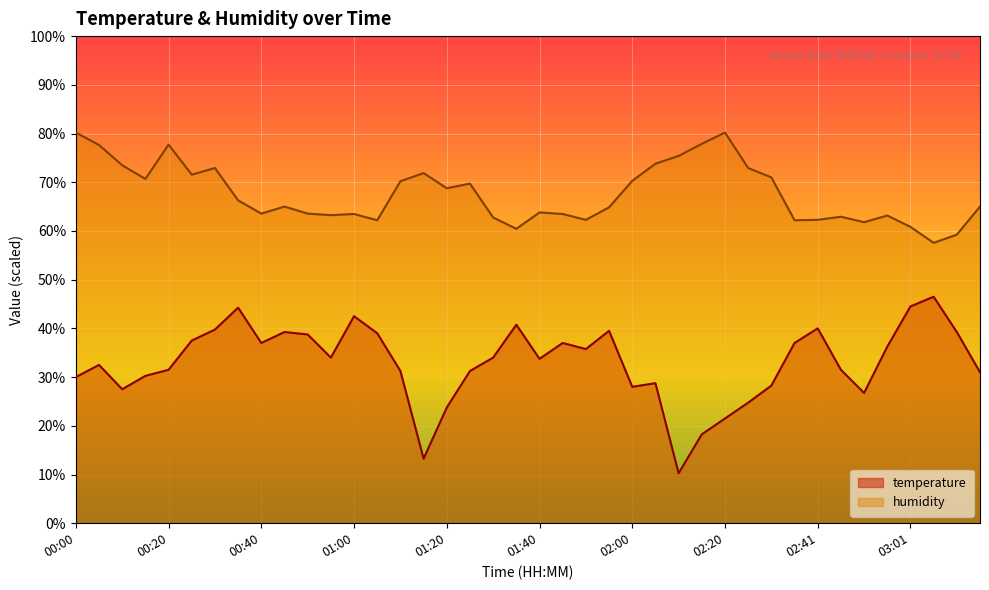

How many lines are shown in the chart?

2